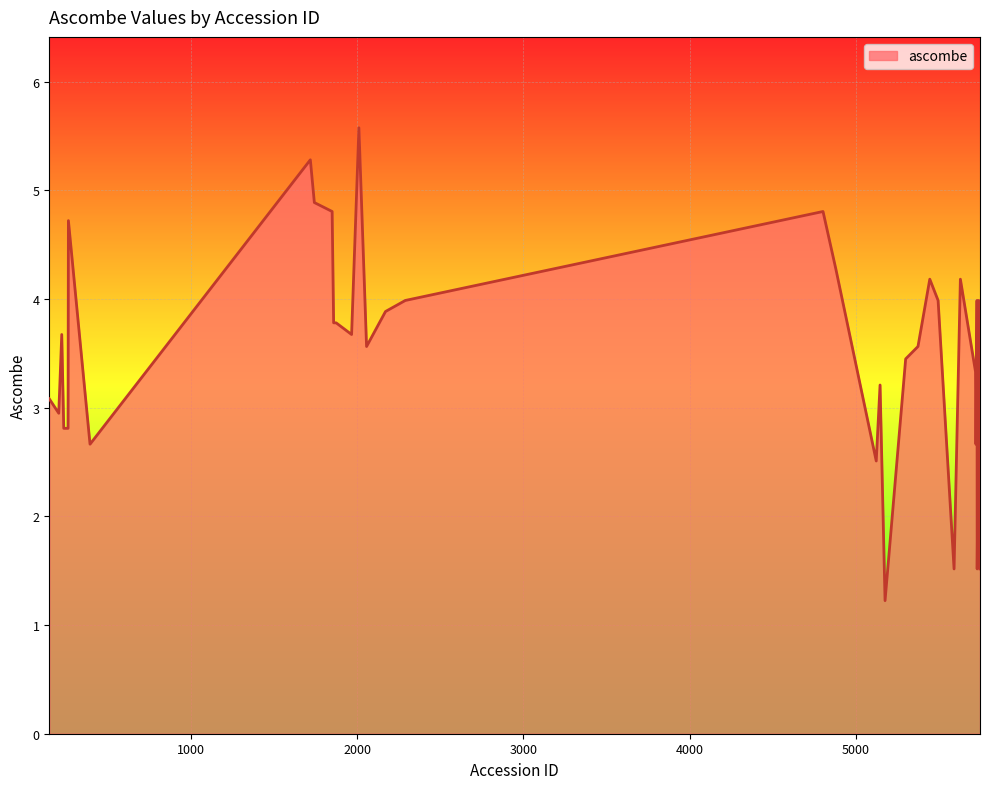

What is the smallest value displayed?

1.2